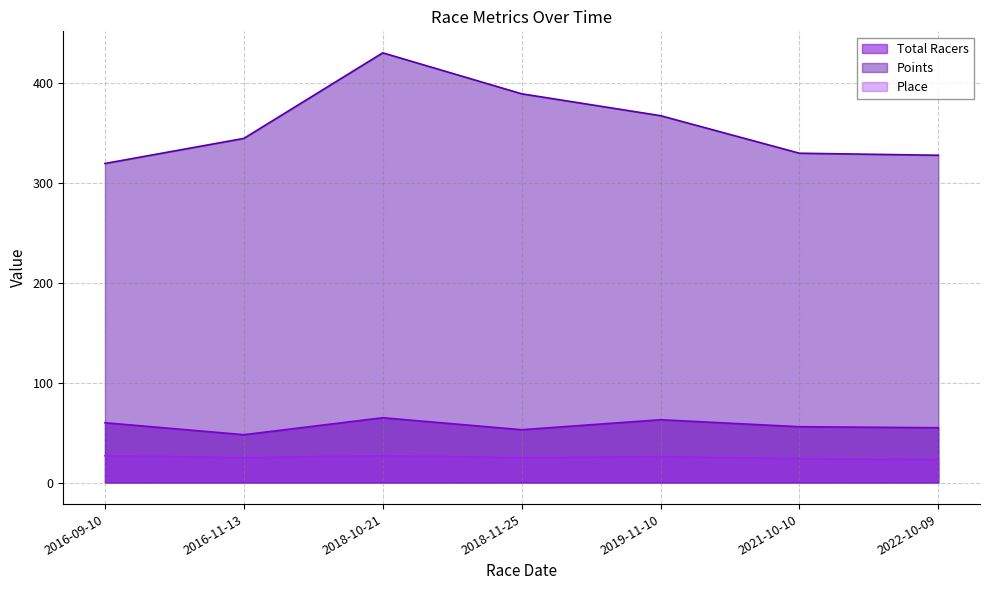

What is the difference between the maximum and second lowest values in the Place line series?

3.0